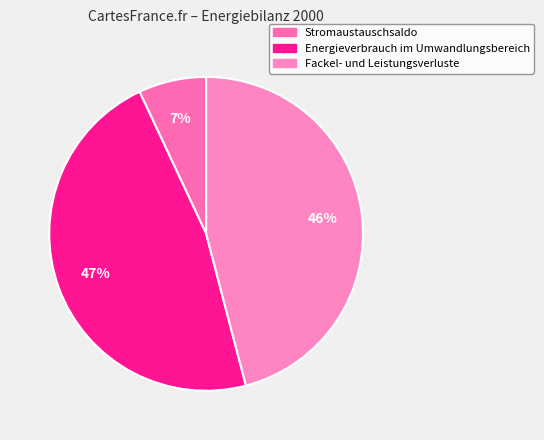

To the nearest percent, what percentage of the pie is Energieverbrauch im Umwandlungsbereich?

47%